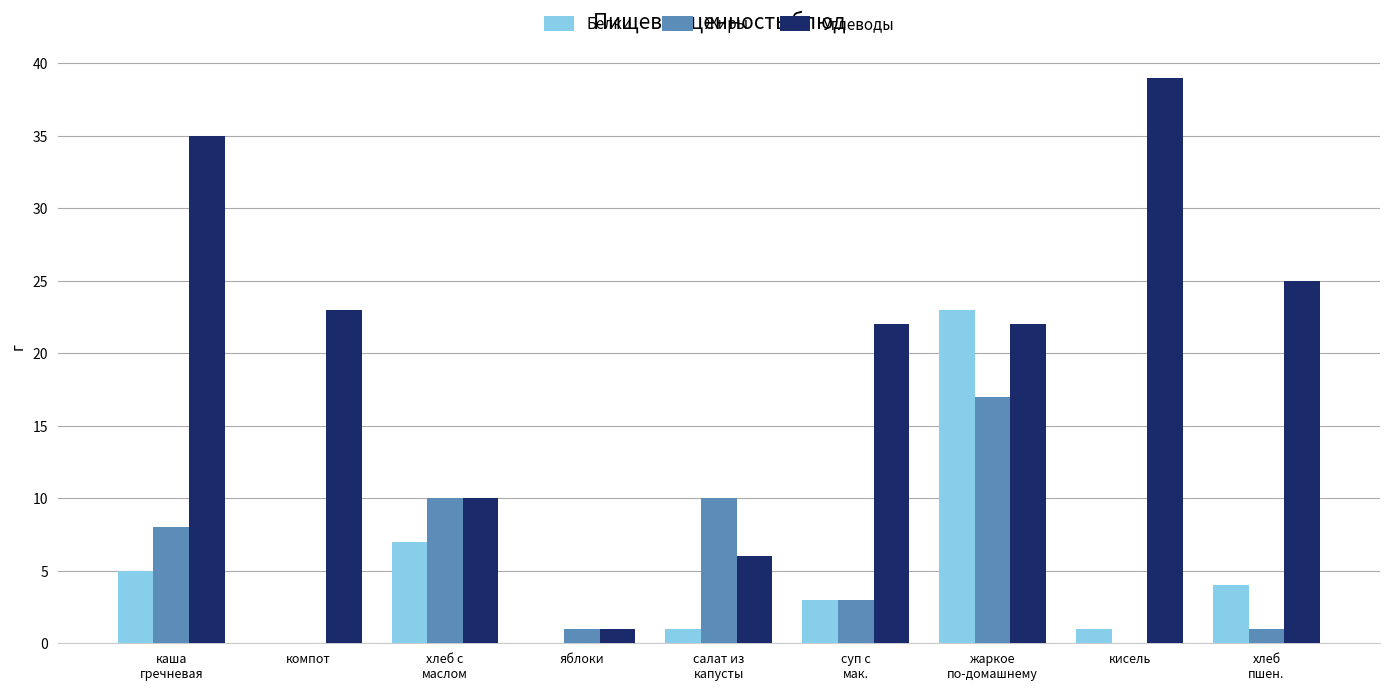

What is the sum of the Жиры values at жаркое
по-домашнему and кисель?

17